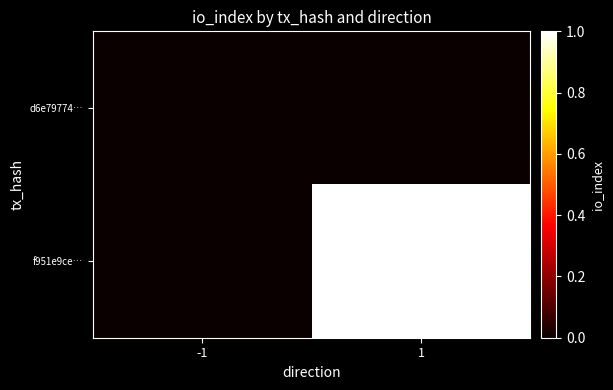

What is the total value across all series at 1?

1